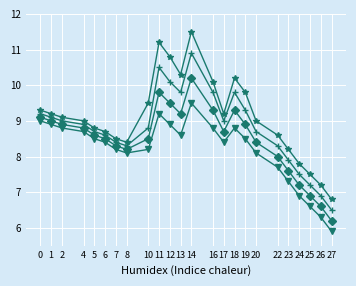

At which category is the sum across all series the highest?

14